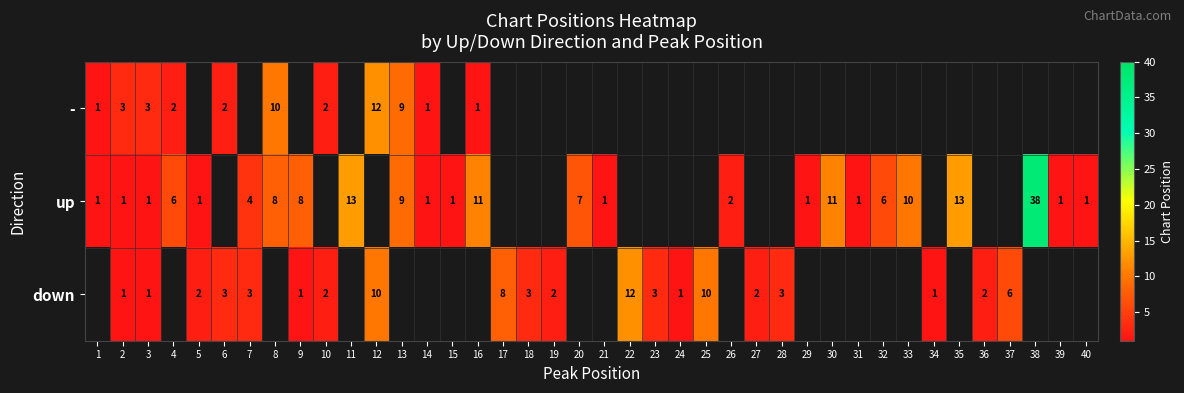

What is the smallest value displayed?

1.0